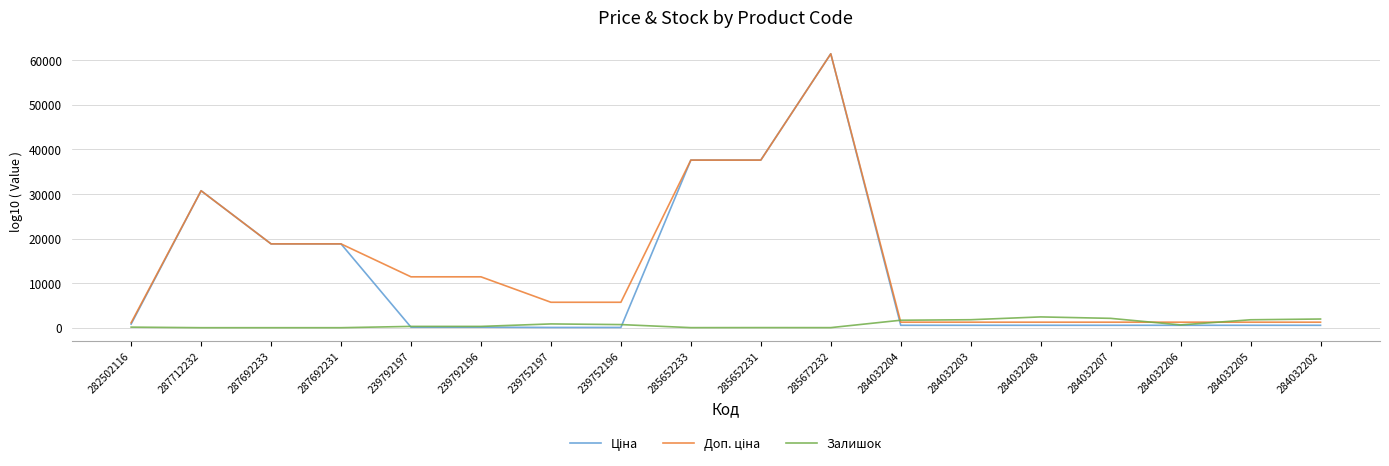

At how many categories does at least one series exceed 15620?

6